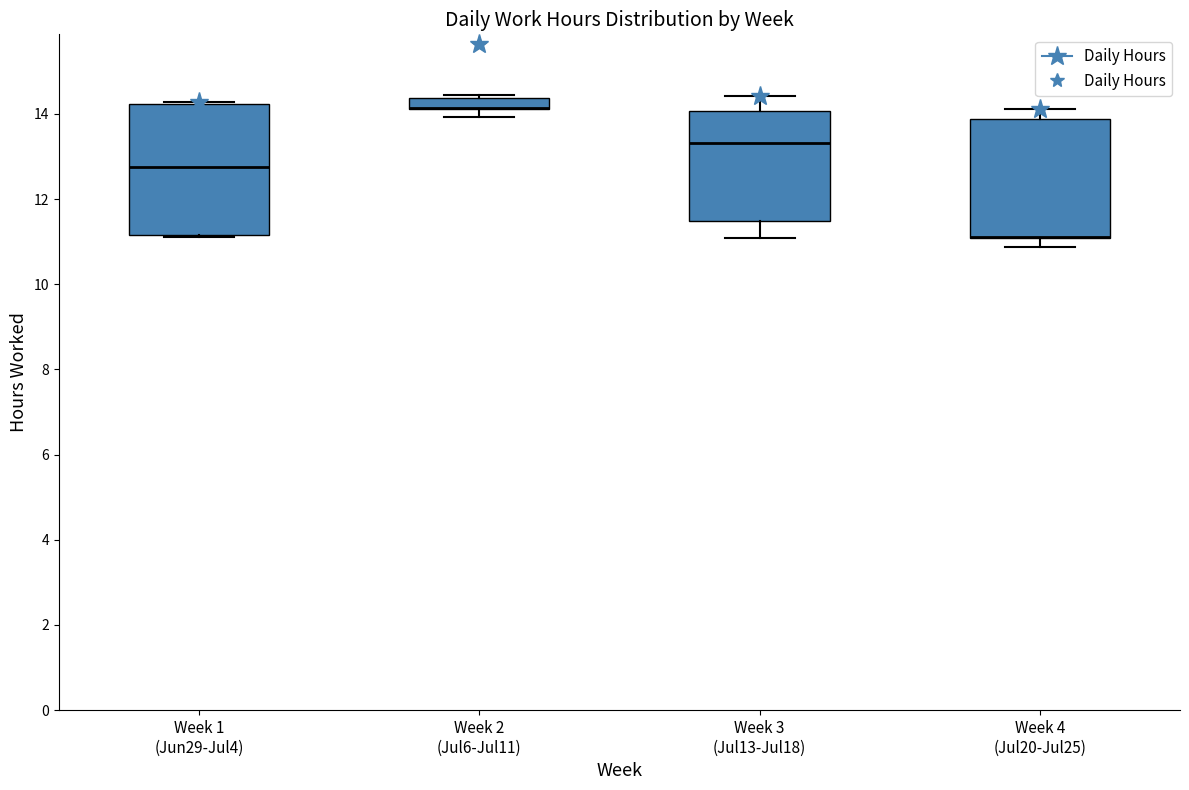

Comparing the boxes themselves (not the whiskers), which one is the tallest?

Week 1 (Jun29-Jul4)